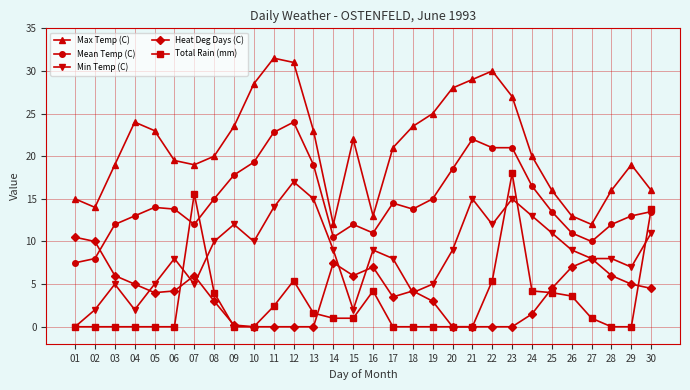

How many categories are shown in the chart?

30